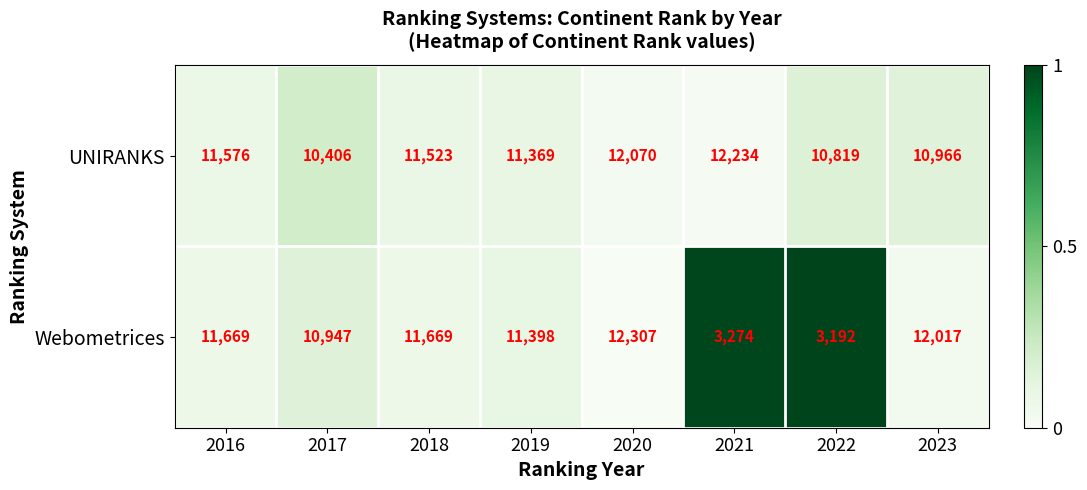

At which category is the sum across all series the highest?

2020